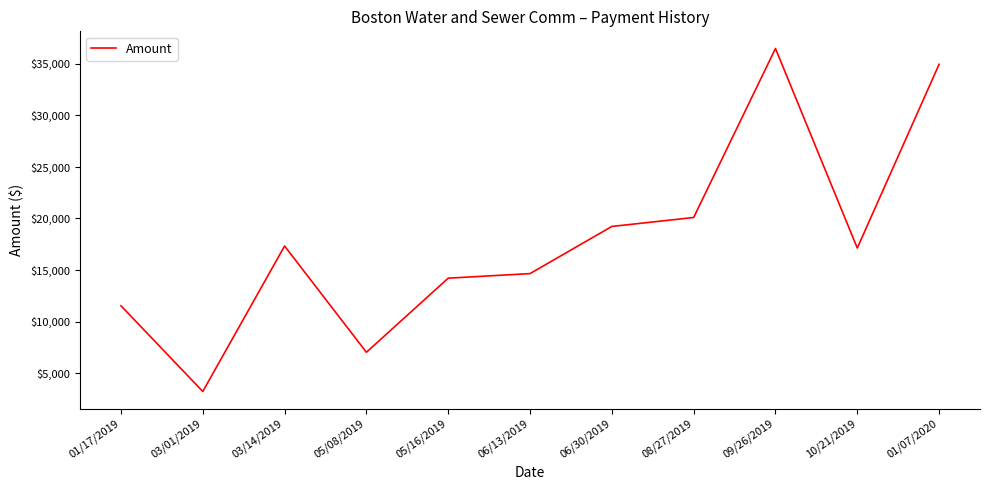

Which has a higher value, 06/30/2019 or 05/08/2019?

06/30/2019